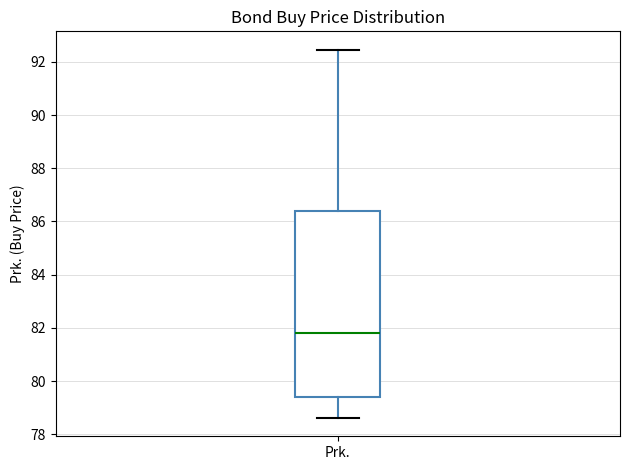

Read this box plot against the y-axis: the position of the median line, the range covered by the box, and the ends of both whiskers. The values are not printed on the chart, so give them approximately, as read against the axis.

median 81.8, box 79.4 to 86.4, whiskers 78.6 to 92.4